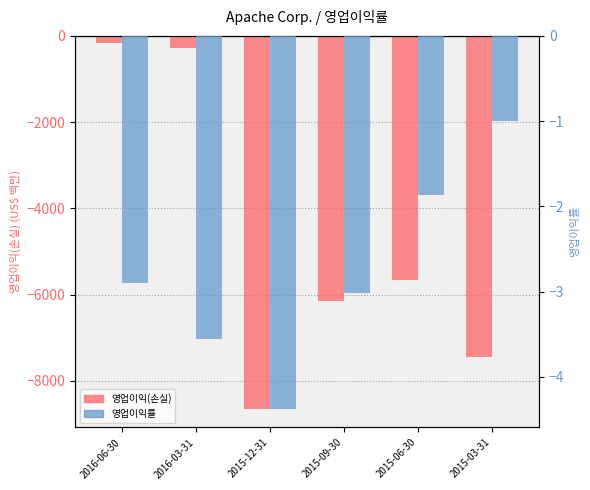

What is the average value of the 영업이익률 series?

-2.8